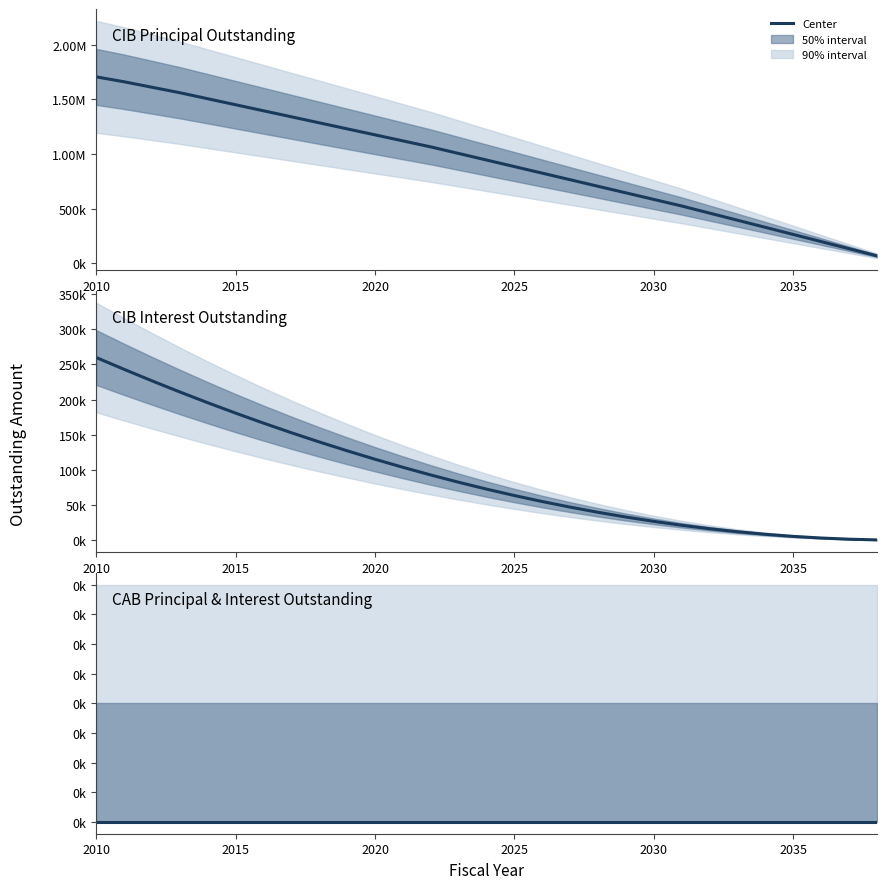

Does the chart have visible grid lines?

No